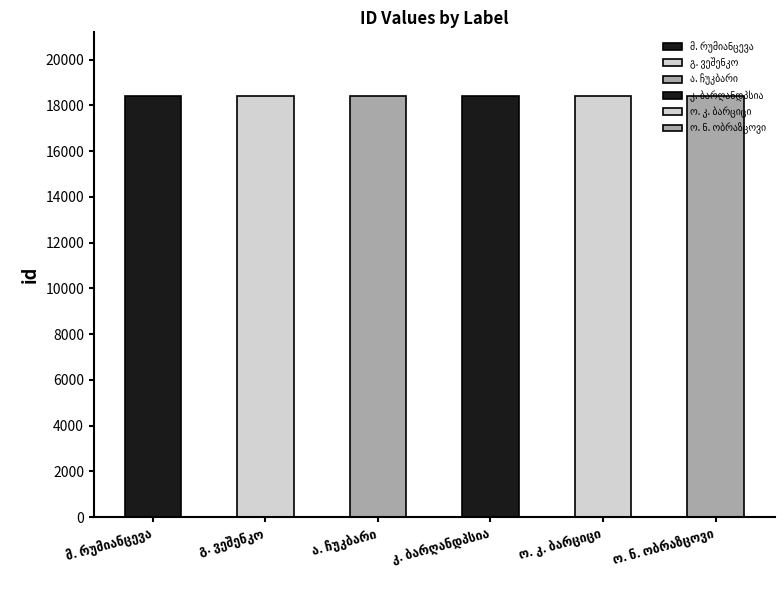

Which has a higher value, ა. ჩუკბარი or ო. კ. ბარციცი?

ო. კ. ბარციცი